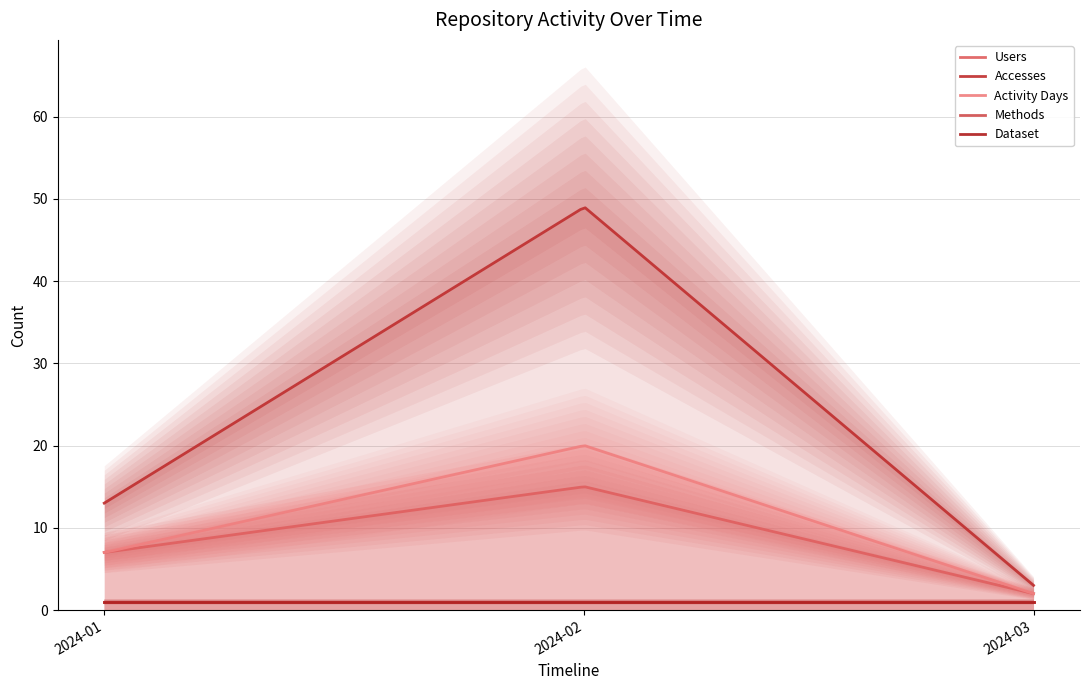

Reading left to right, list all the values displayed in this chart.

Users: 2024-01-01=7	2024-02-01=15	2024-03-01=2
Accesses: 2024-01-01=13	2024-02-01=49	2024-03-01=3
Activity Days: 2024-01-01=7	2024-02-01=20	2024-03-01=2
Methods: 2024-01-01=1	2024-02-01=1	2024-03-01=1
Dataset: 2024-01-01=1	2024-02-01=1	2024-03-01=1